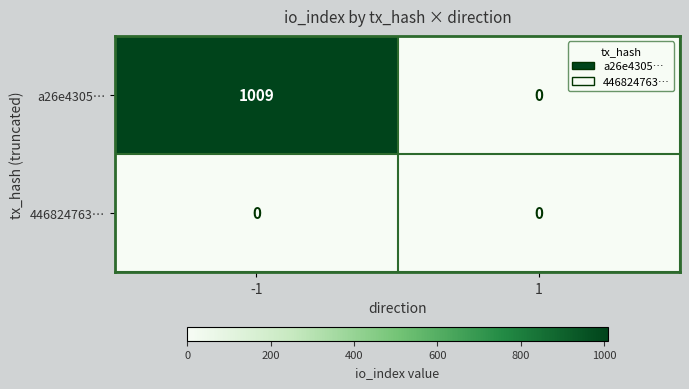

Is the value of a26e4305… at -1 greater than the value of 446824763… at -1?

Yes